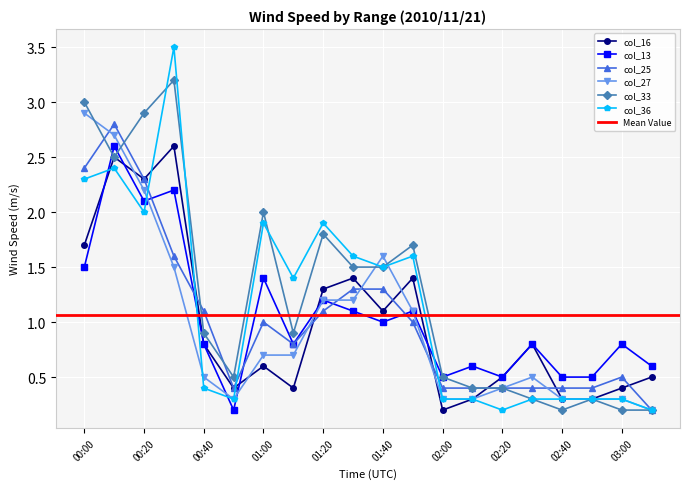

At how many categories does at least one series exceed 0?

20